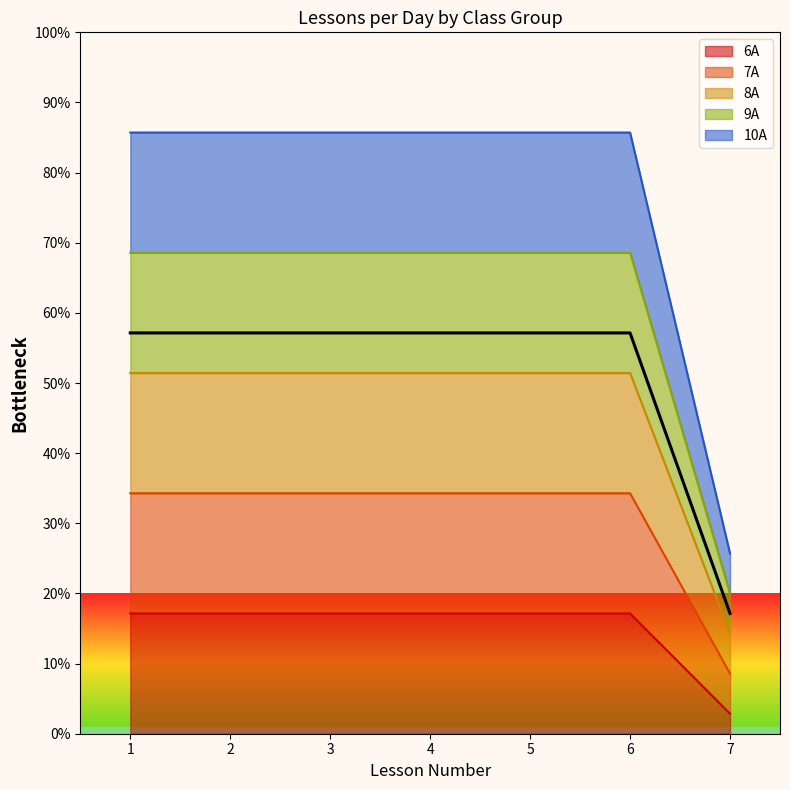

What is the sum of the 8А values at 2 and 3?

24